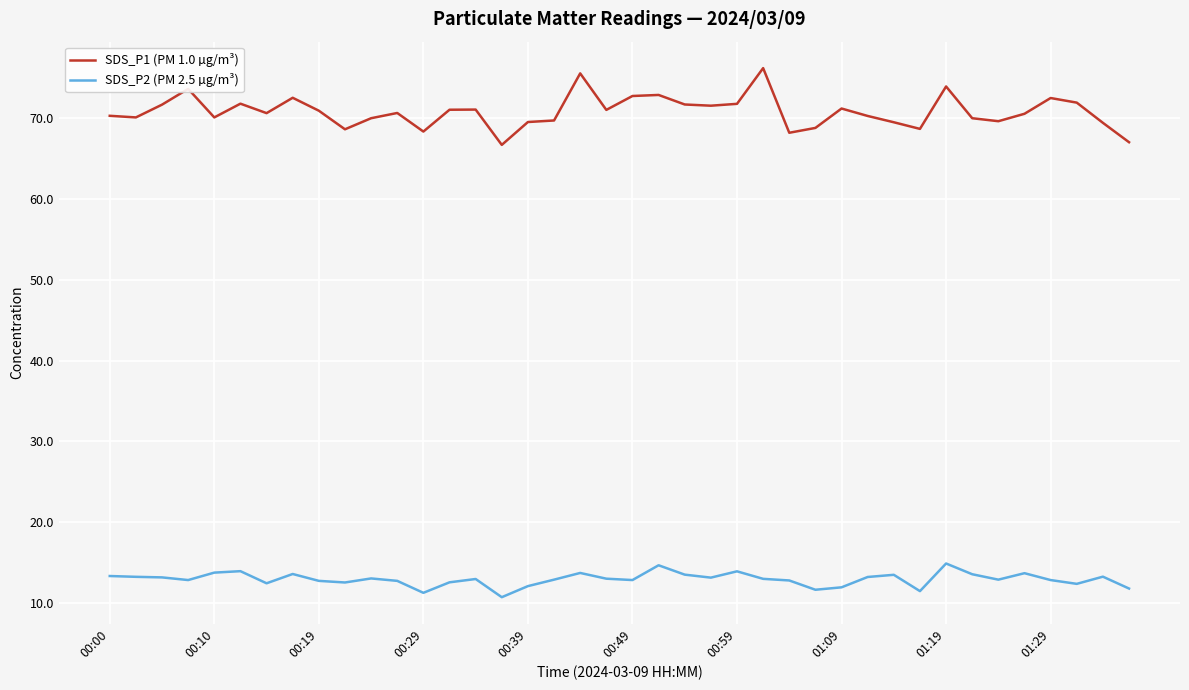

Which series has the largest range (max minus min)?

SDS_P1 (PM 1.0 µg/m³)